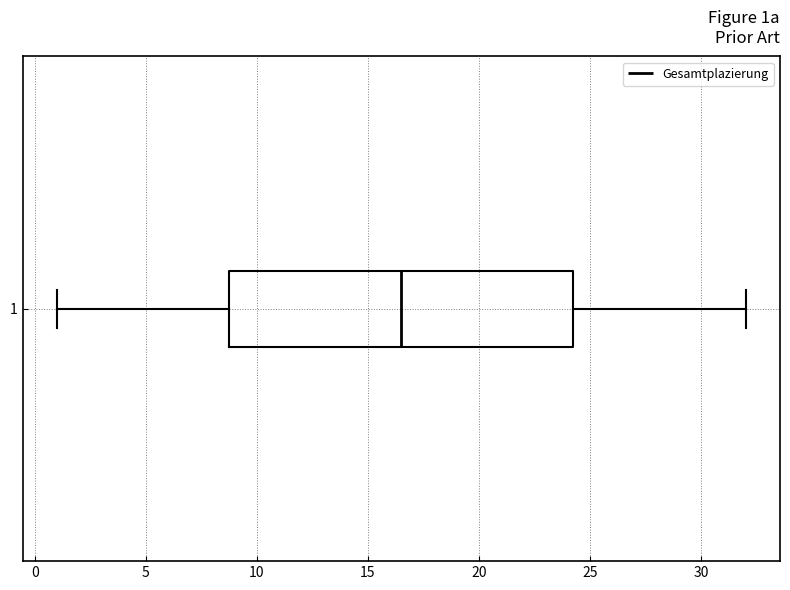

Where does the left whisker of the box at y = 1 end on the x-axis? The values are not printed on the chart, so give them approximately, as read against the axis.

1.0